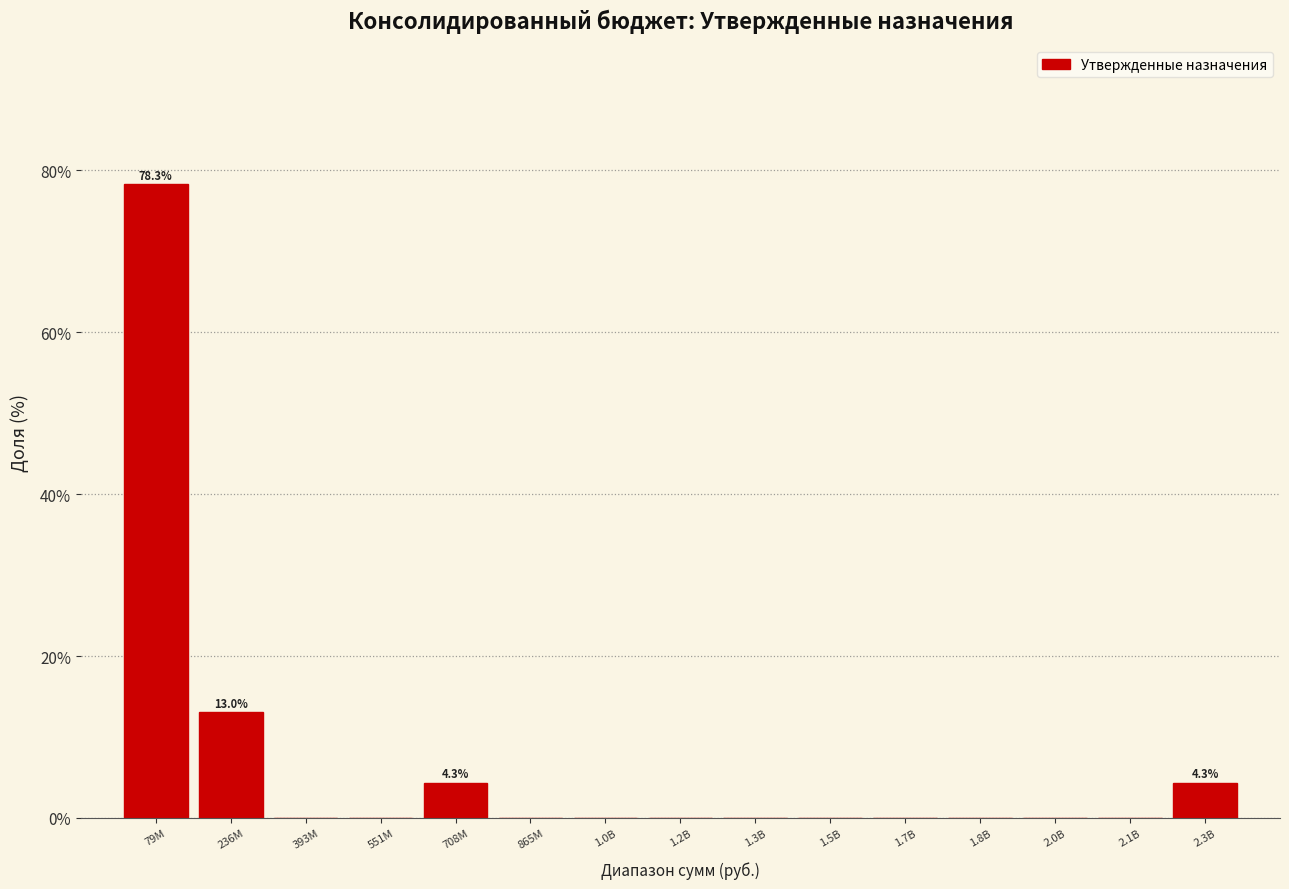

Reading left to right, list all the values displayed in this chart.

79M=78.3	236M=13.0	393M=0.0	551M=0.0	708M=4.3	865M=0.0	1.0B=0.0	1.2B=0.0	1.3B=0.0	1.5B=0.0	1.7B=0.0	1.8B=0.0	2.0B=0.0	2.1B=0.0	2.3B=4.3